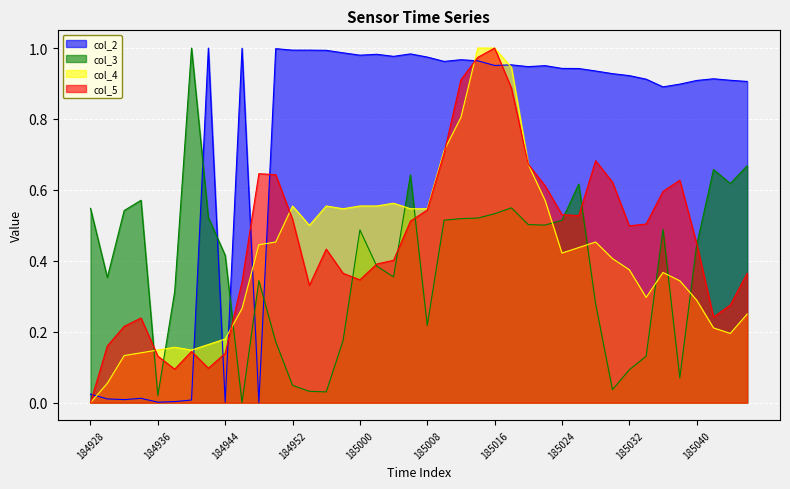

How many lines are shown in the chart?

4